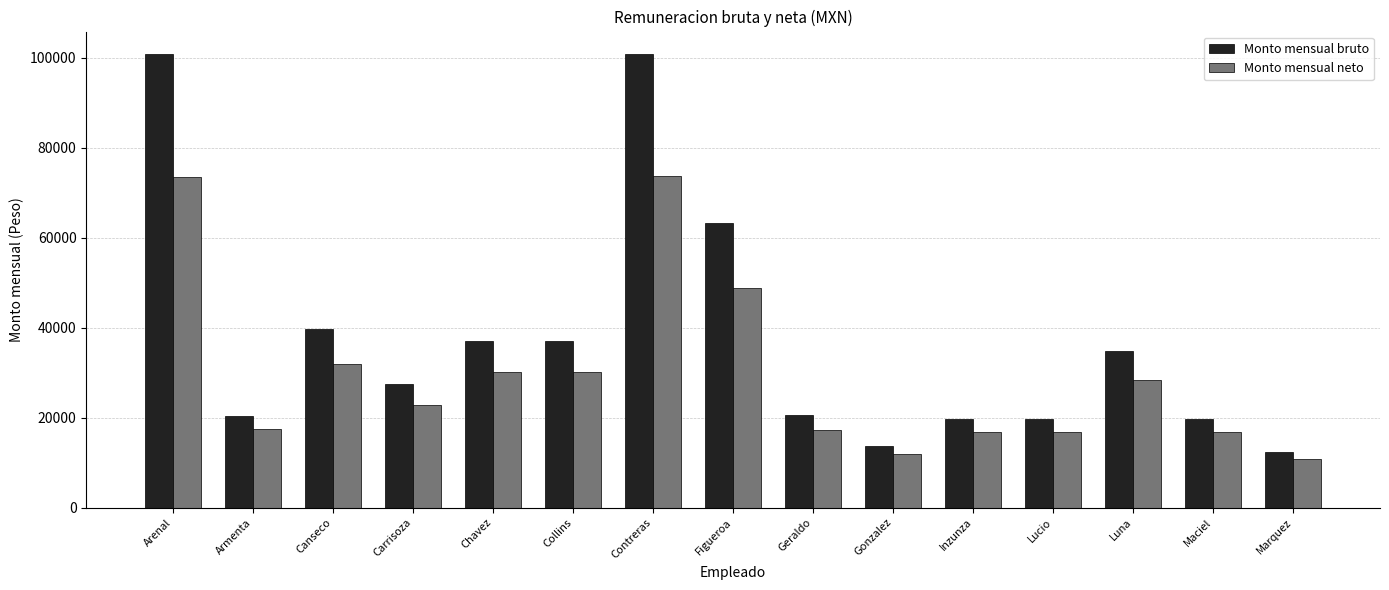

What is the value of the Monto mensual bruto bar at the 12th from the left?

19709.6